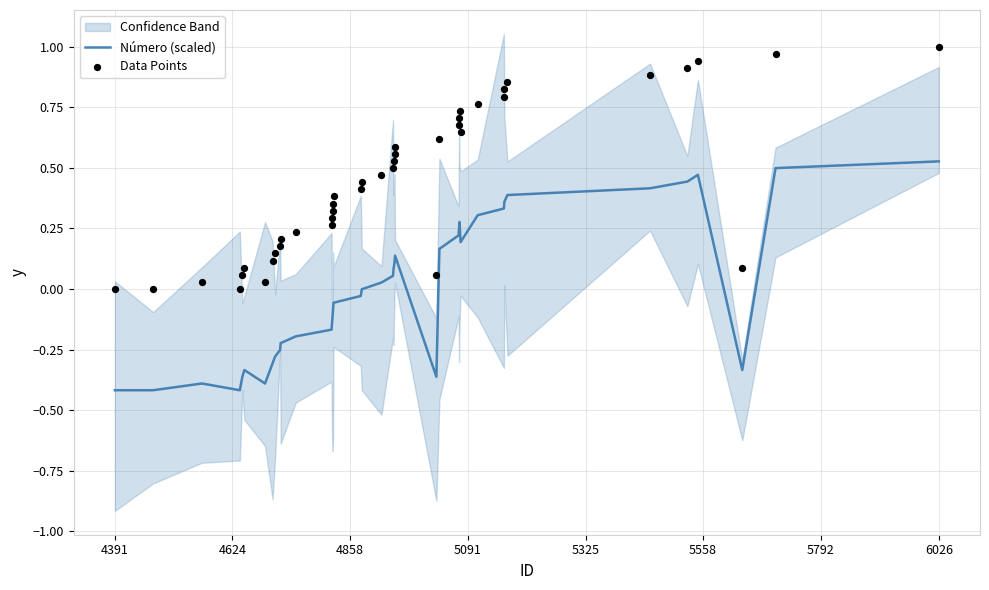

Which series has the largest total across all categories?

Data Points